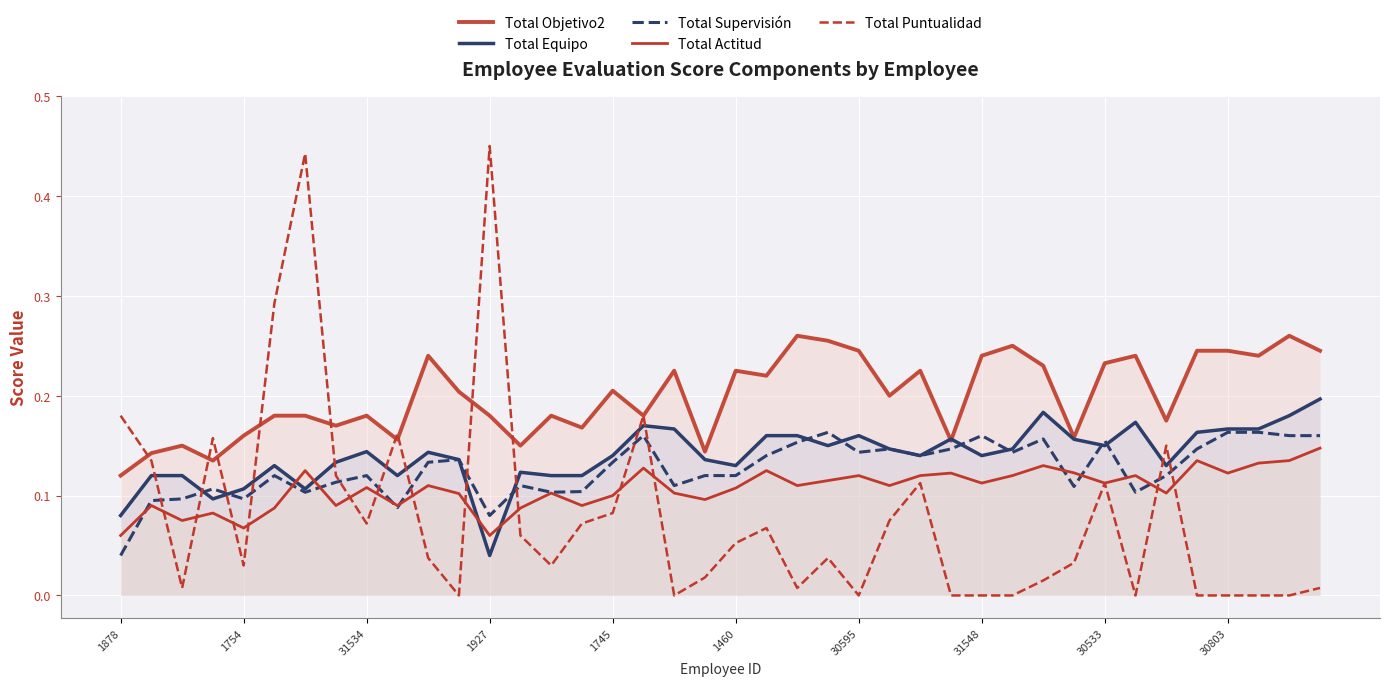

True or false: Total Actitud has a value of 0.1 at 29.

True